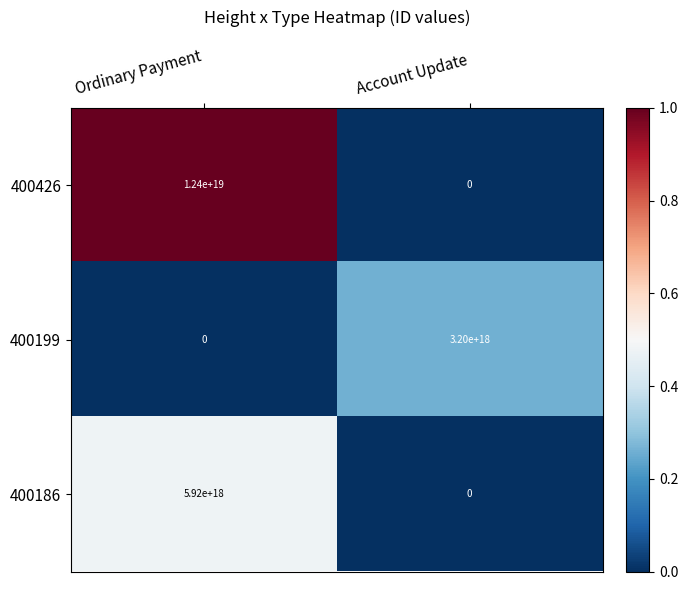

Rank the series by their maximum value, from lowest to highest.

400199, 400186, 400426